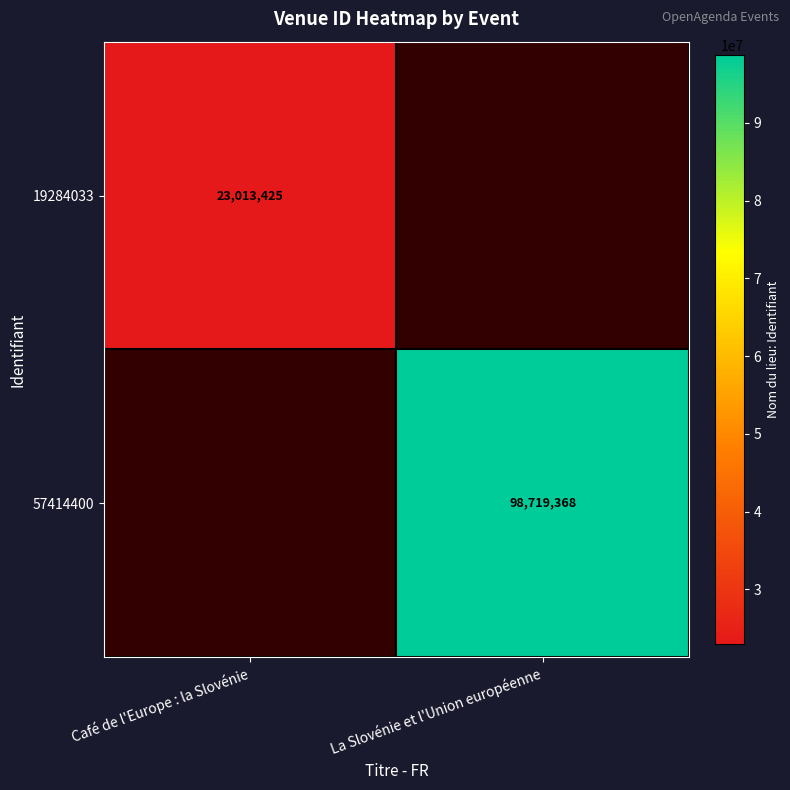

The 19284033 series shows 23013425 at Café de l'Europe : la Slovénie. True or false?

True